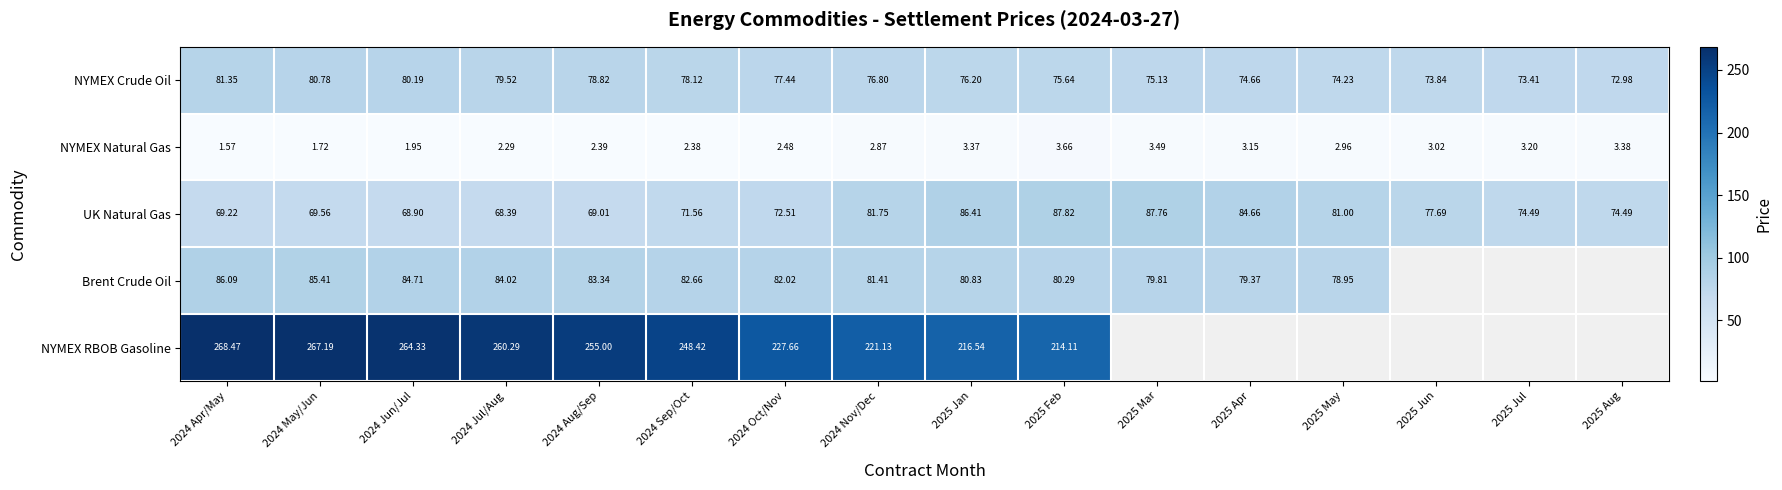

At which label does NYMEX Natural Gas first exceed 2?

2024 Jul/Aug